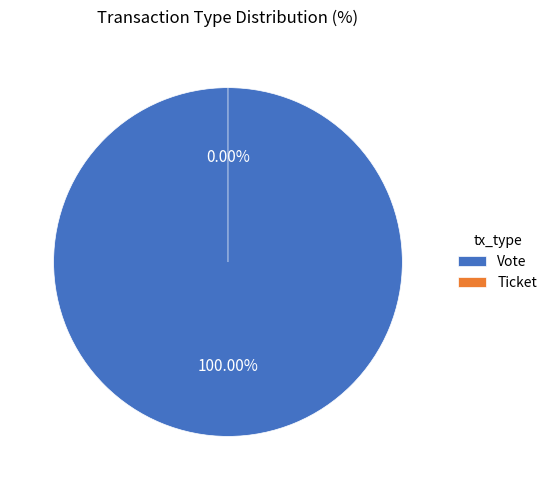

To the nearest percent, what is the combined percentage of Ticket and Vote?

100%